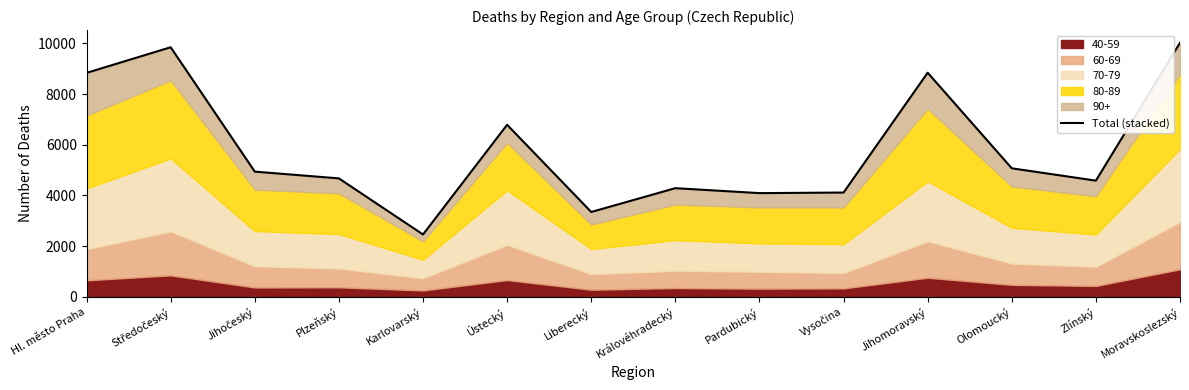

Is it true that the value at Ústecký is 3371?

False